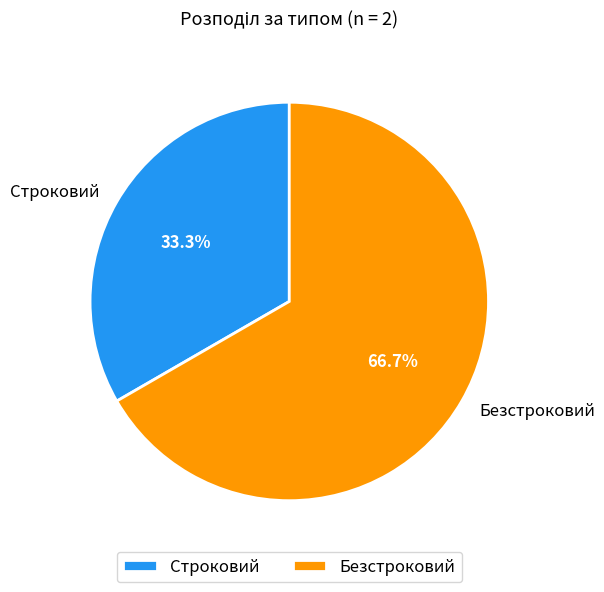

Rank the categories by value from highest to lowest.

Безстроковий, Строковий